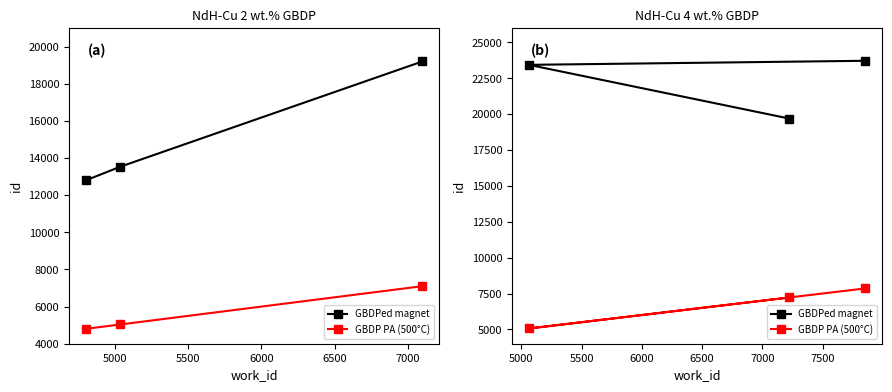

Count the GBDP PA (500°C) values in the range 5063 to 7856.

3